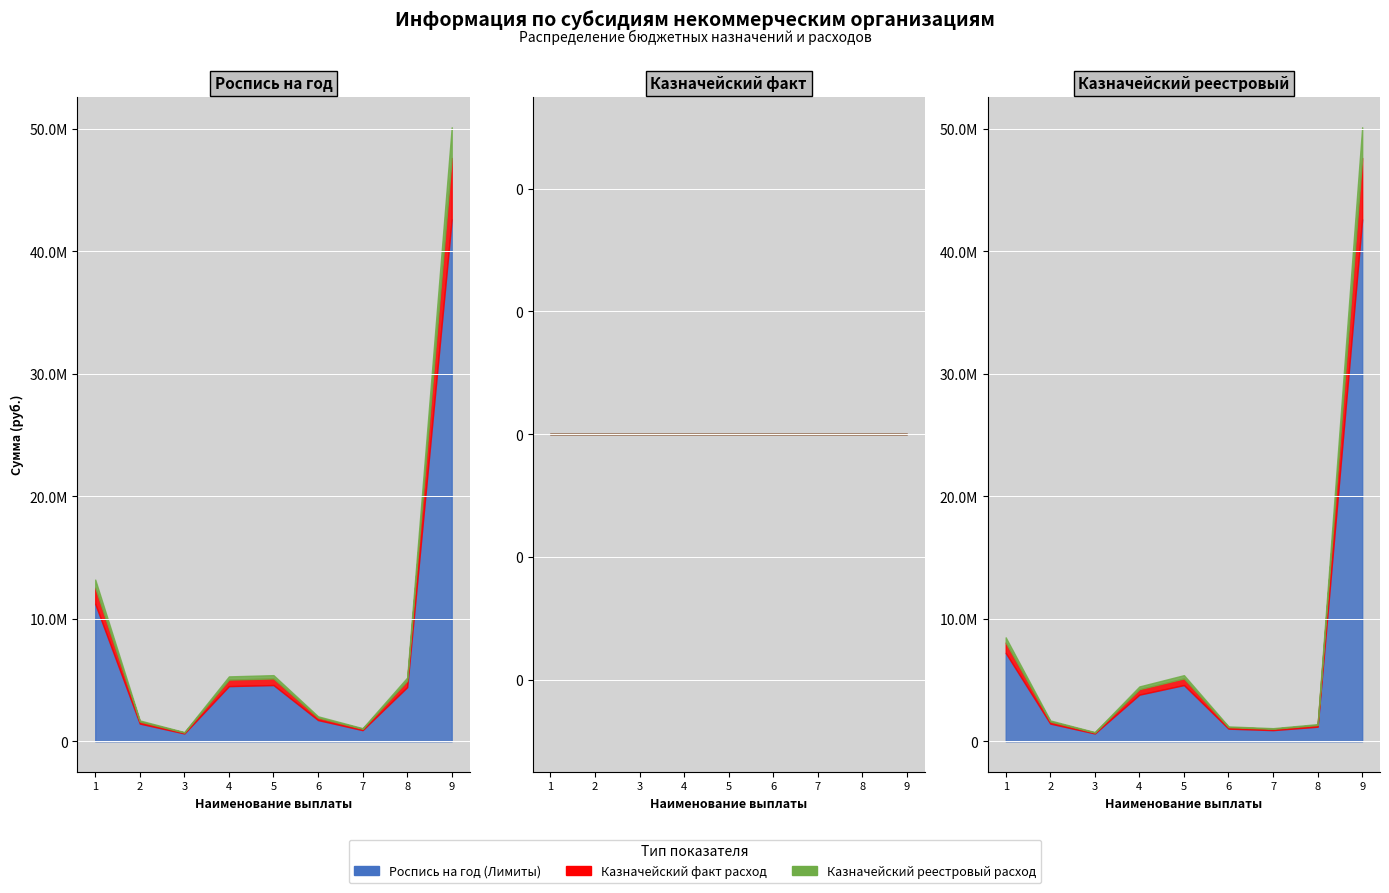

How many lines are shown in the chart?

3